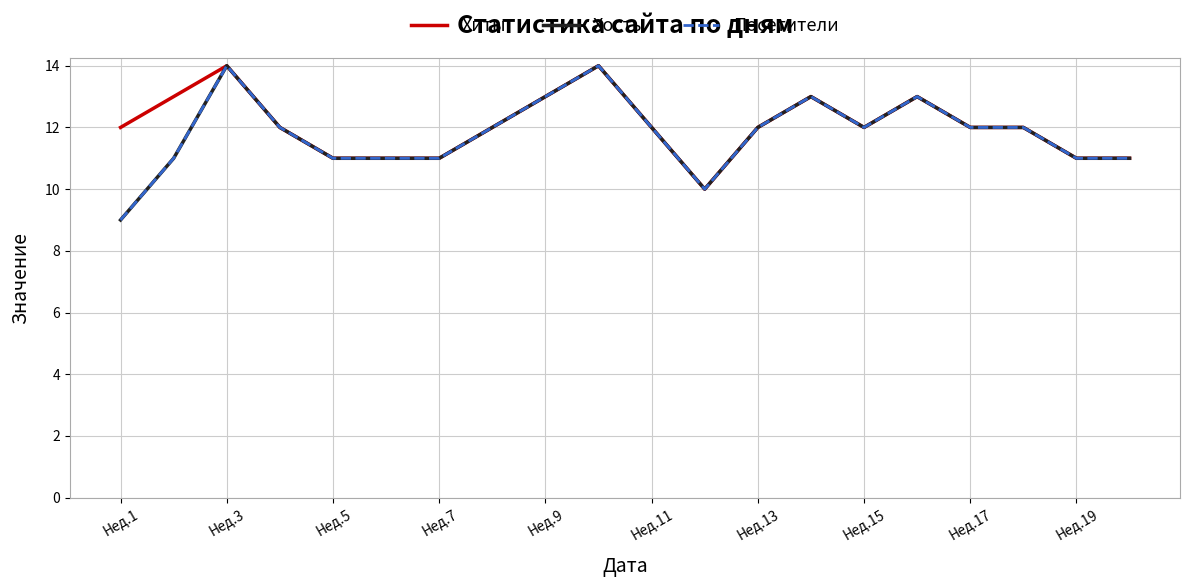

Does the chart display data point markers on the line(s)?

No